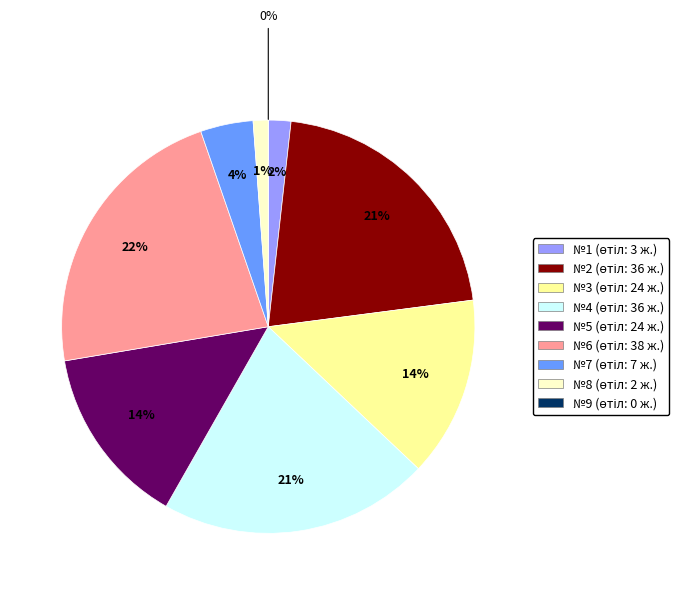

Which category has the biggest portion of the pie?

6